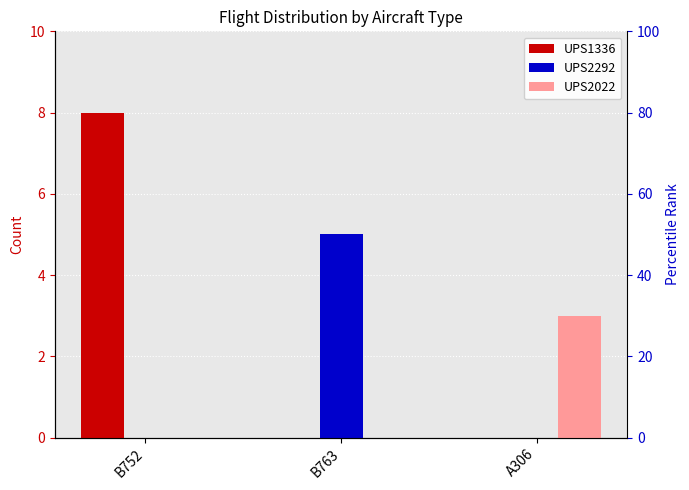

Does the chart contain any negative values?

No